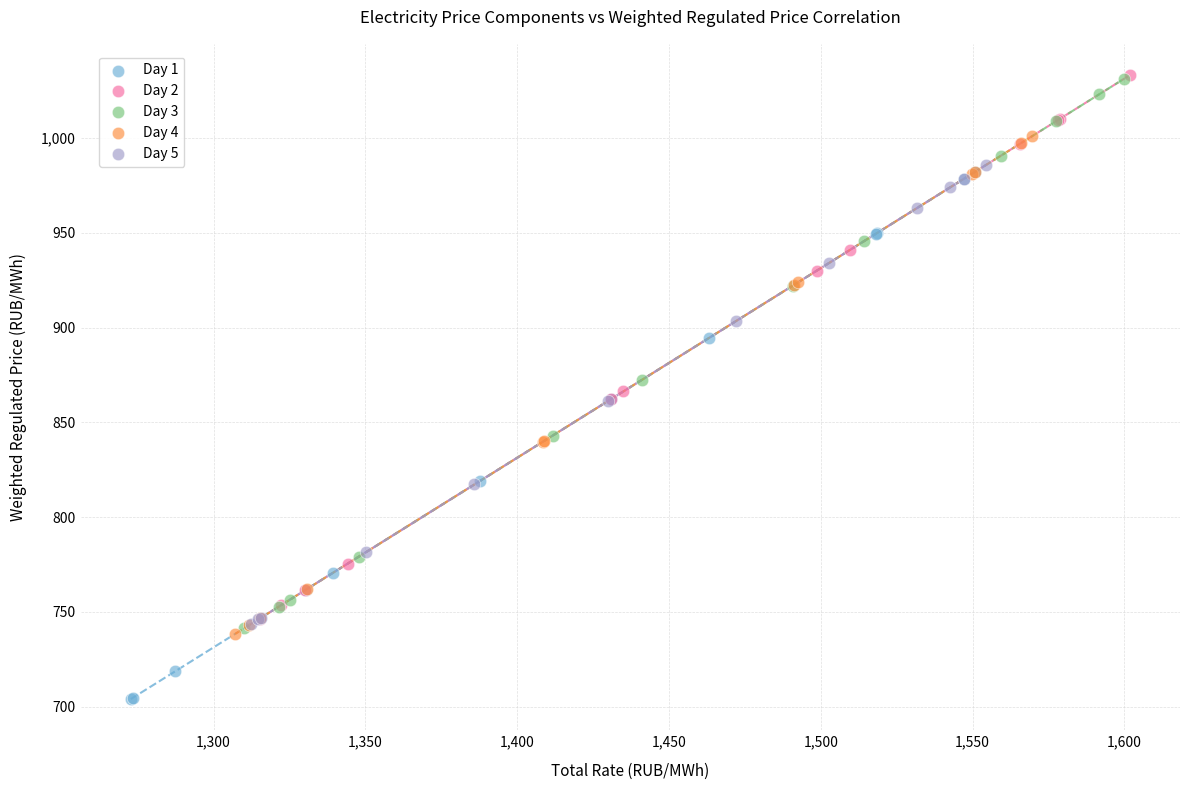

Which series contains the lowest Y value?

Day 1